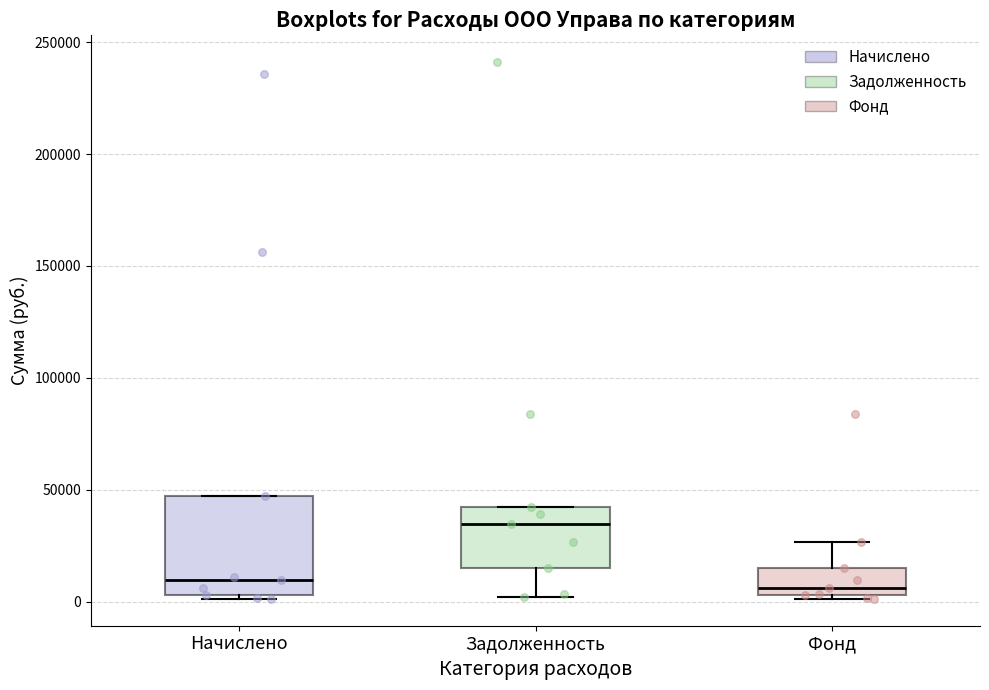

Which box has the highest median line?

Задолженность